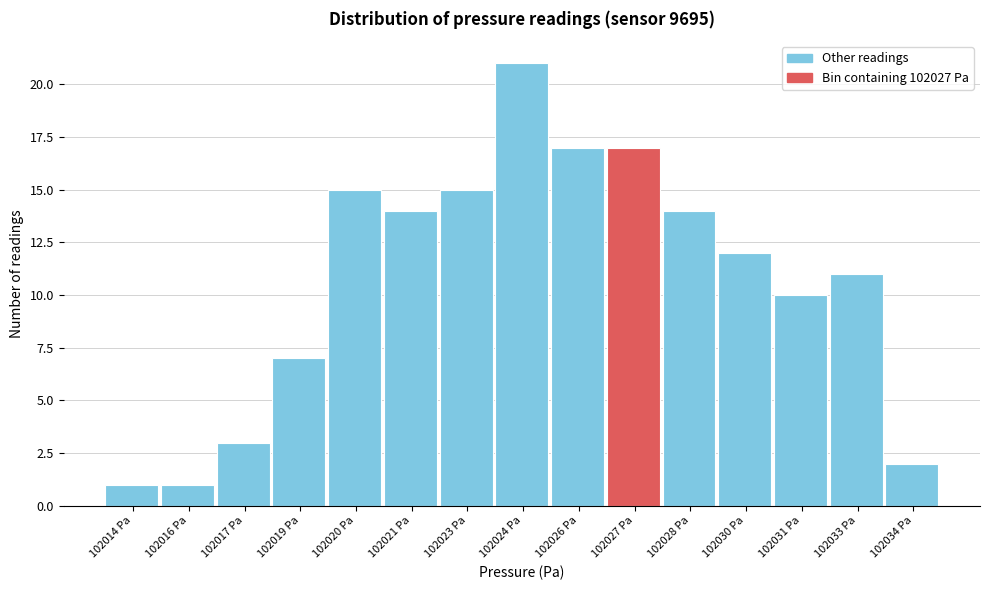

Reading right to left, list all the values displayed in this chart.

2	11	10	12	14	17	17	21	15	14	15	7	3	1	1